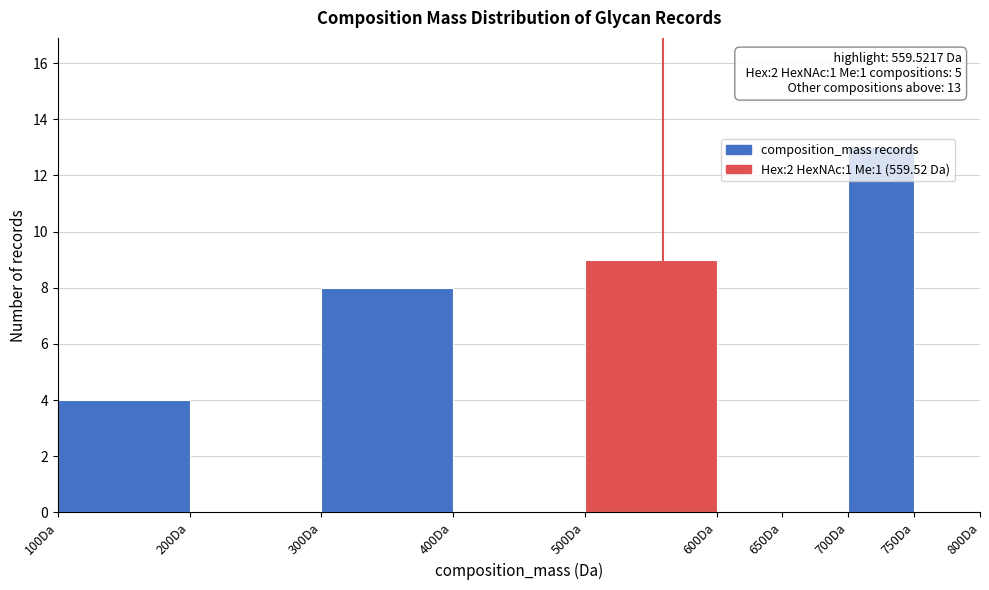

Over which range of the x-axis is the bar tallest?

700 to 750